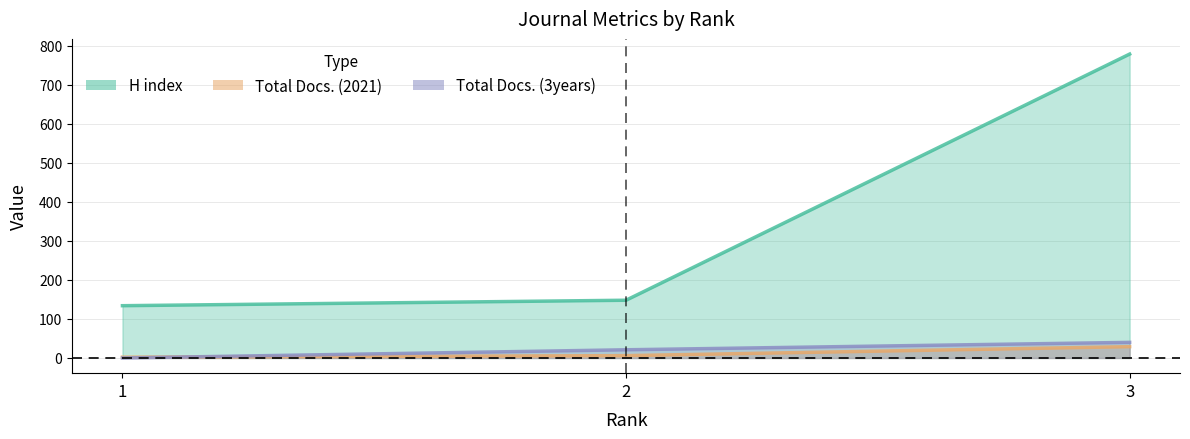

Count the number of data series in this chart.

3